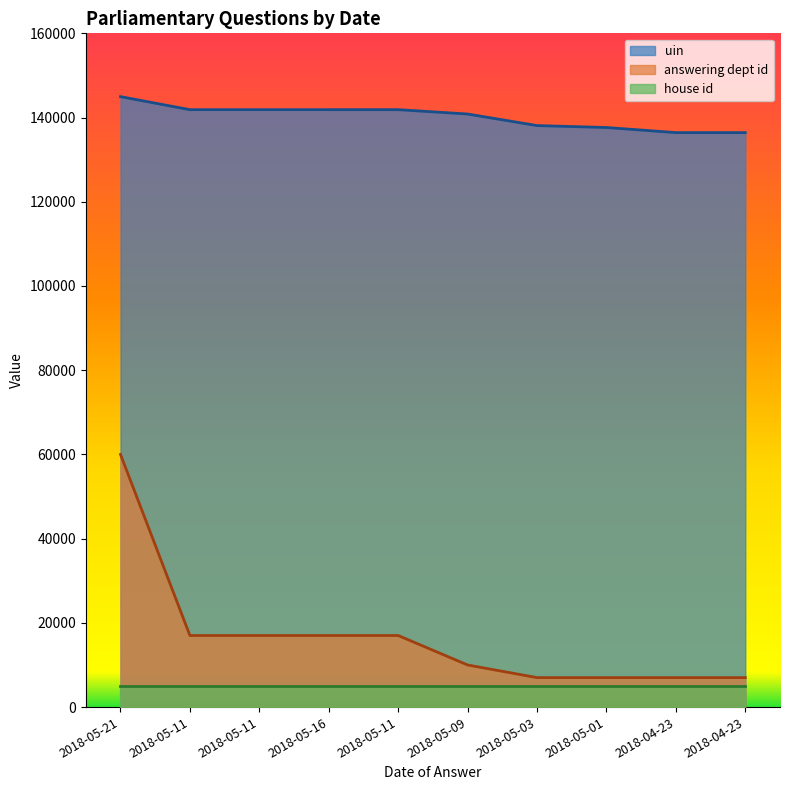

What is the label of the 1st point from the right?

2018-04-23